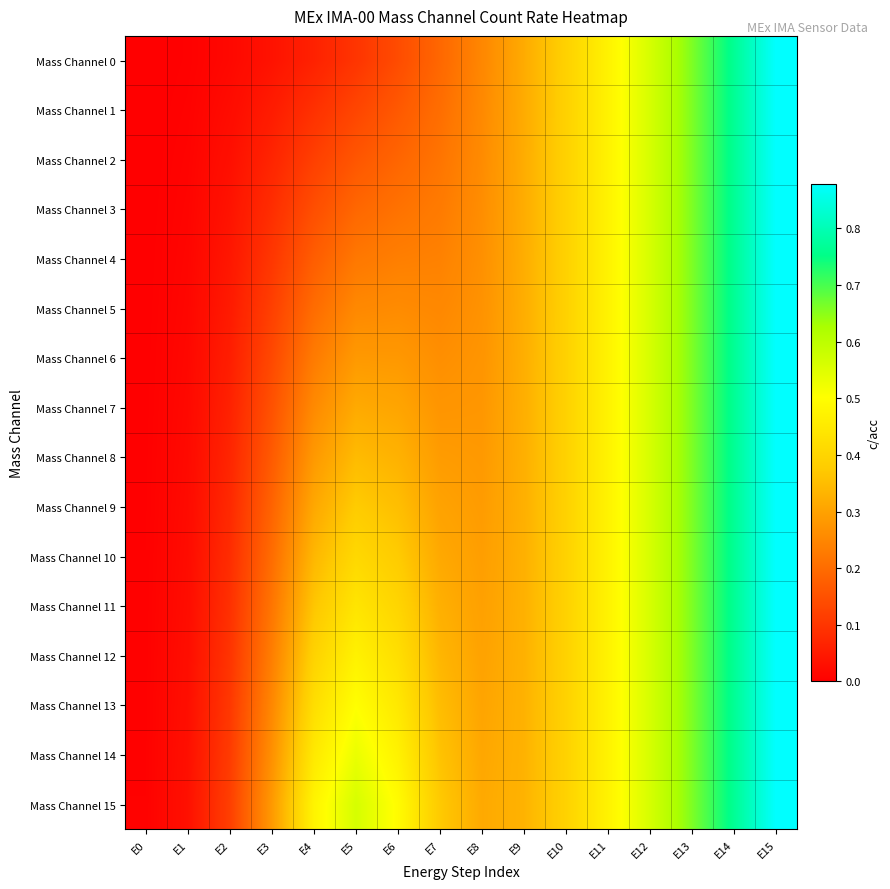

Which label corresponds to the smallest value in the chart?

E0